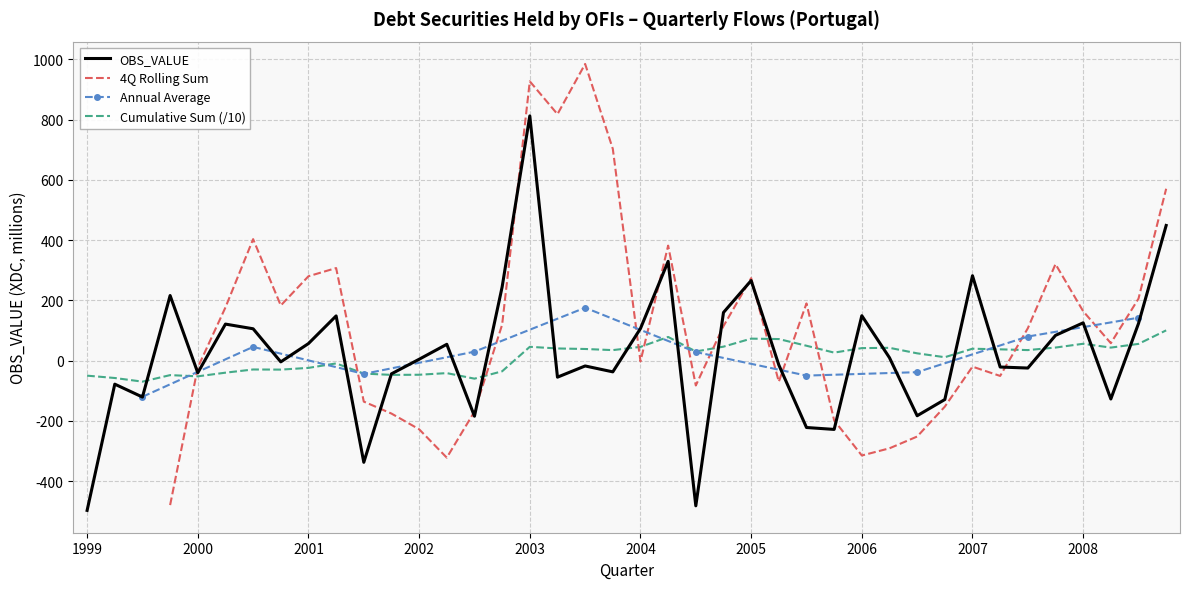

What is the greatest value displayed?

812.5